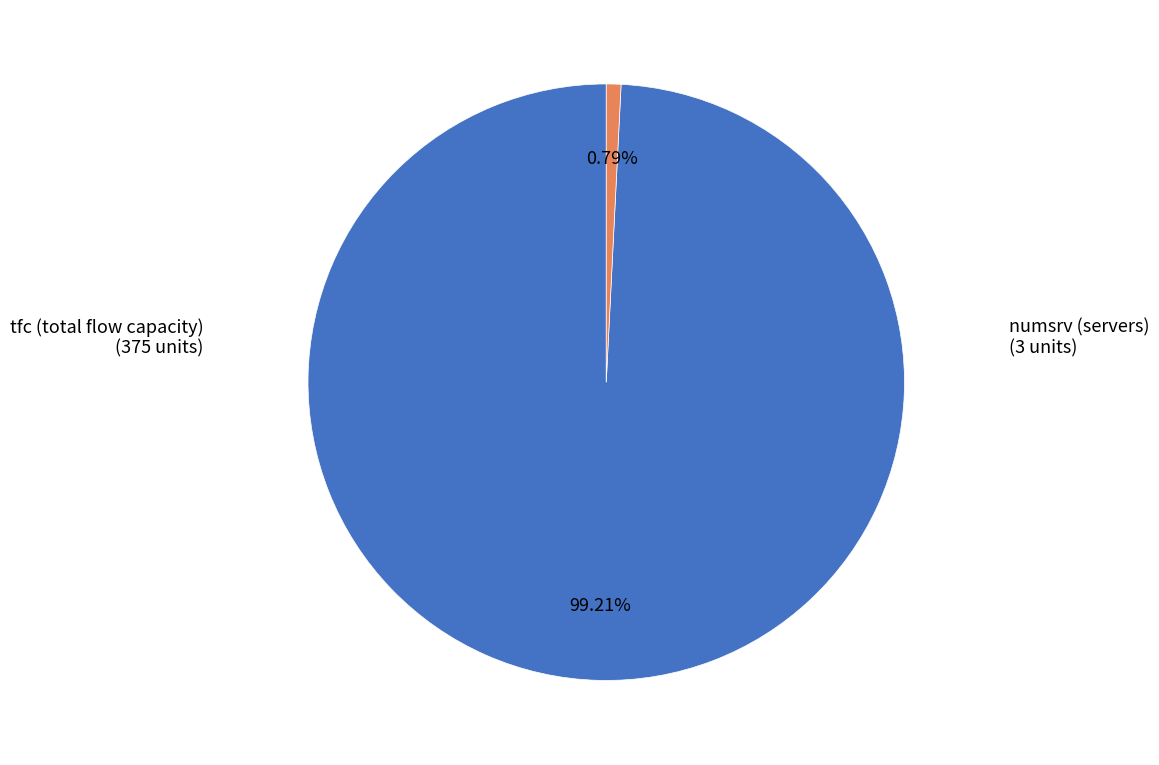

Is there any slice that represents more than half of the pie?

Yes